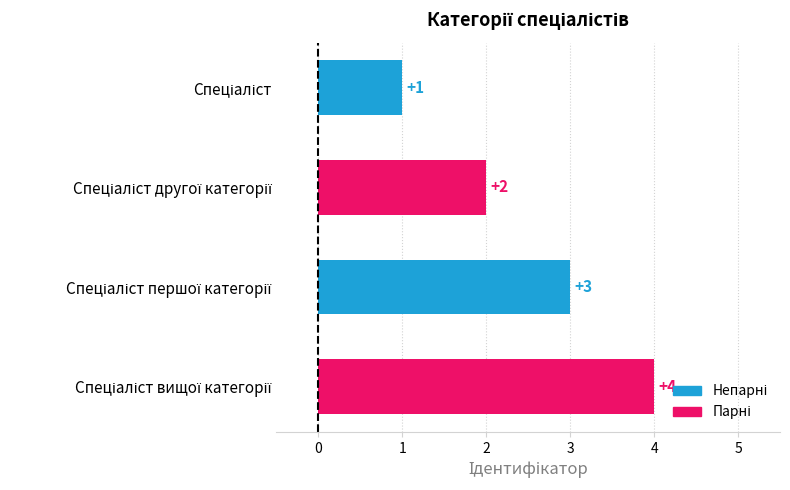

Count the values in the range 2 to 4.

3